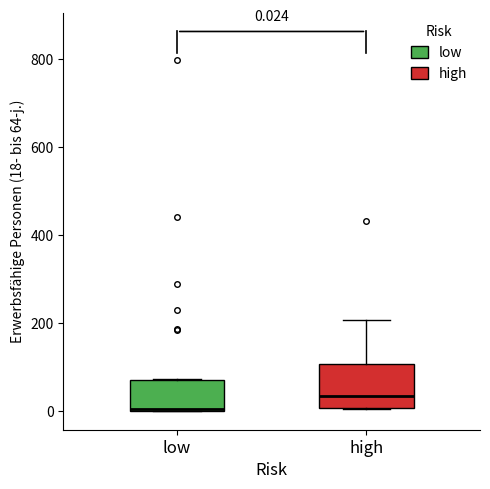

Which box's median line is the lowest?

low